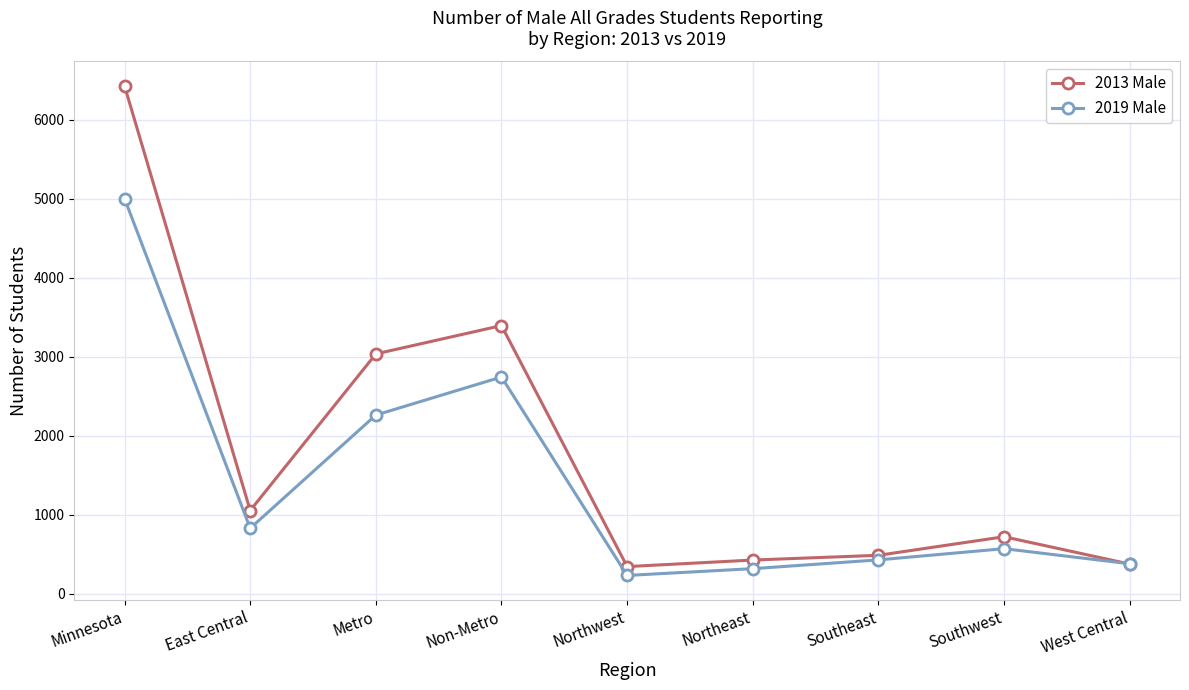

What is the minimum value shown in the chart?

229